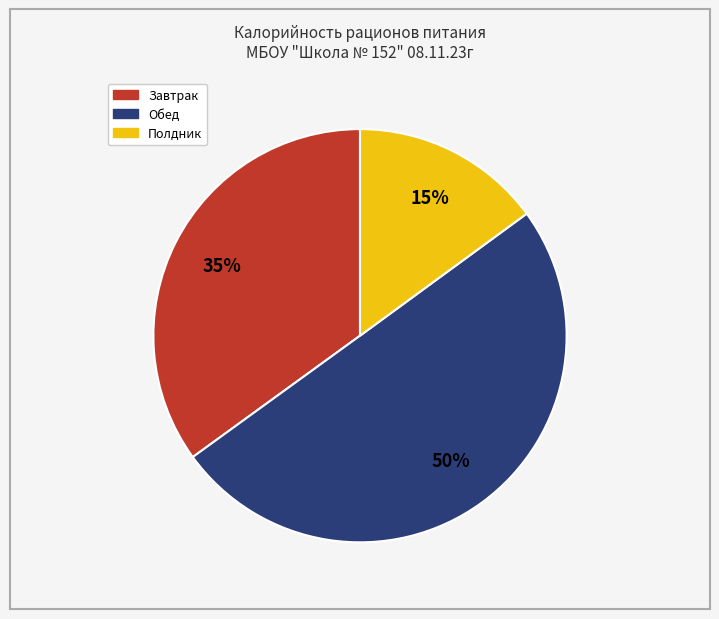

Do Завтрак and Обед together represent more than half of the pie?

Yes